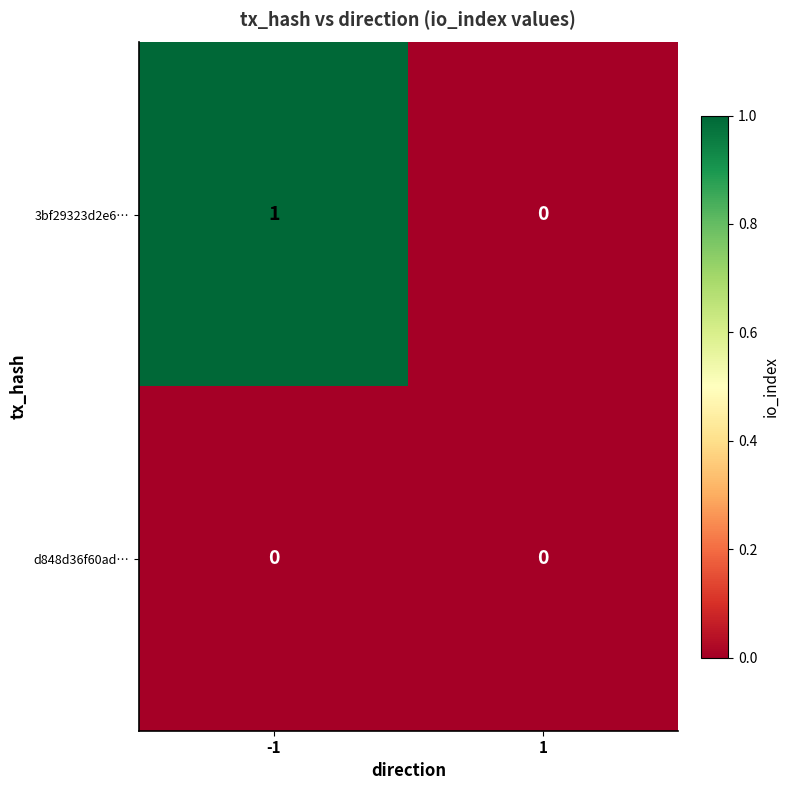

Rank the series by their average value, from lowest to highest.

d848d36f60ad…, 3bf29323d2e6…